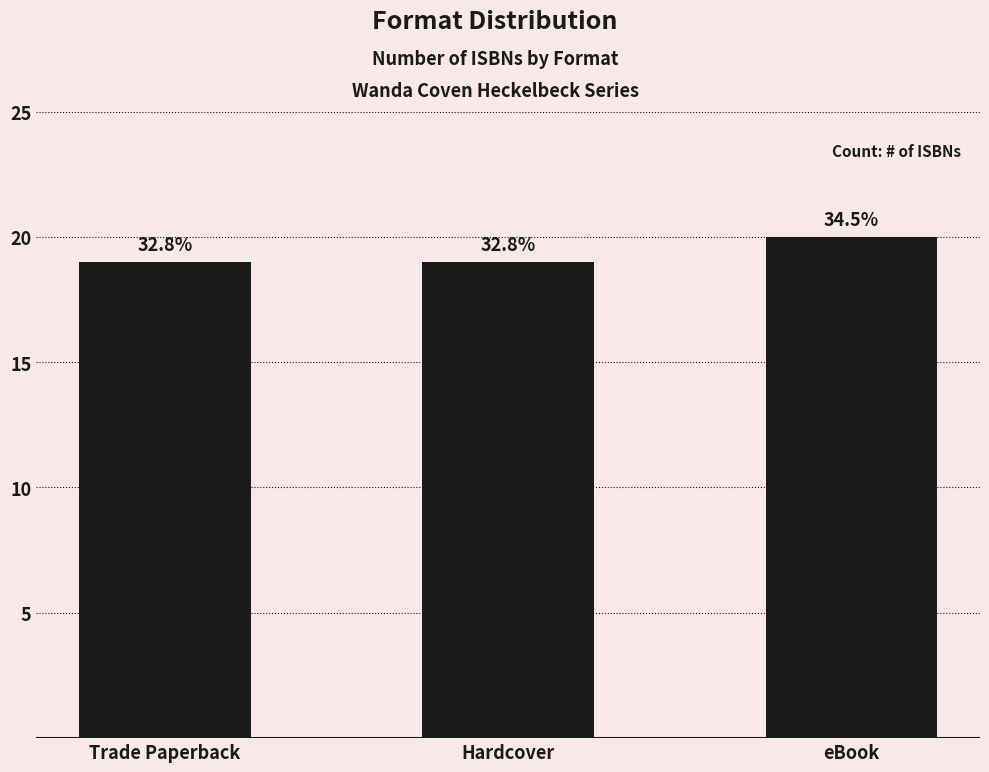

What is the label of the 3rd bar from the left?

eBook